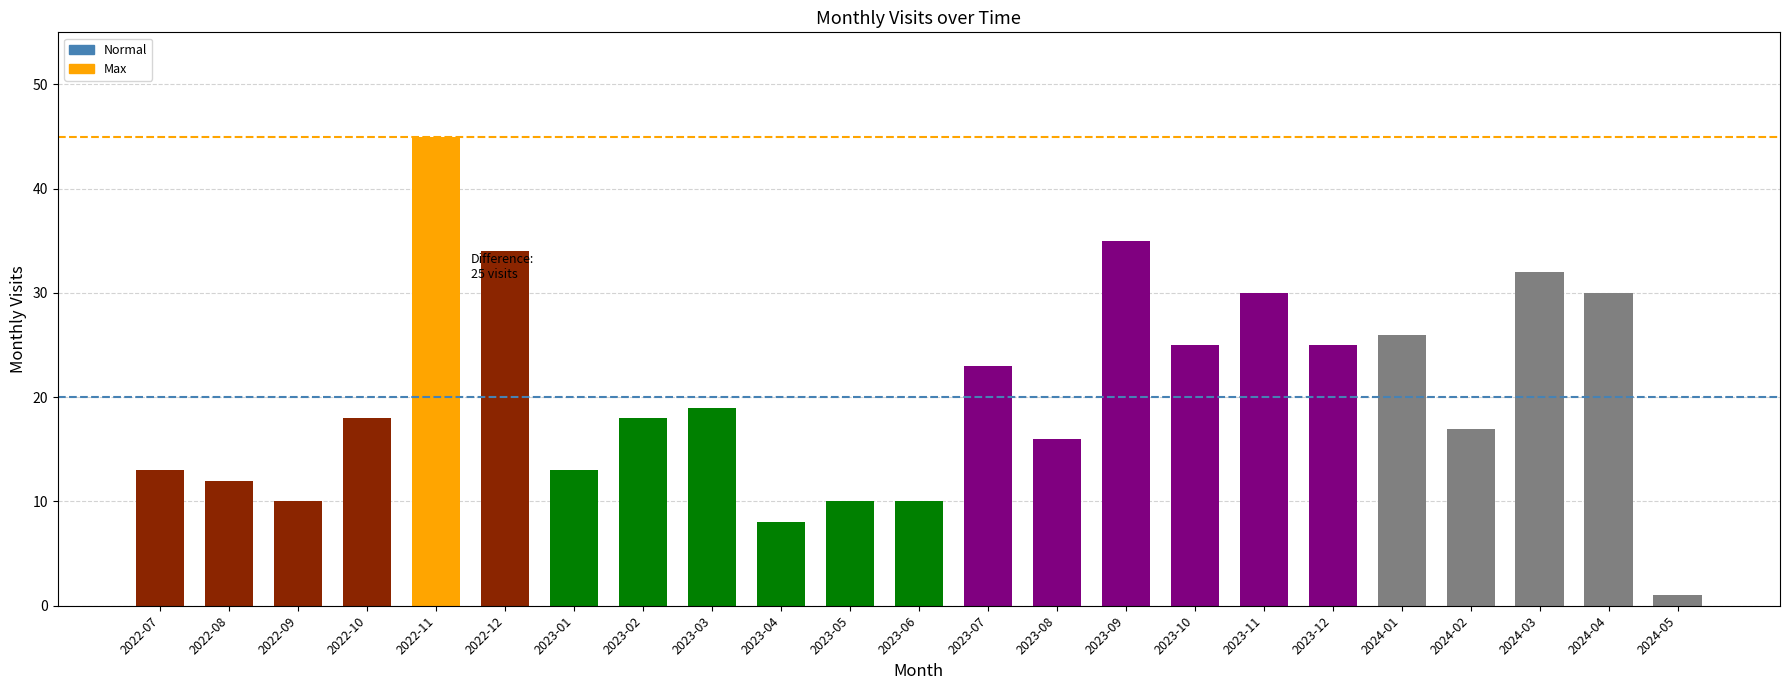

Are the bars grouped side by side (vs. stacked)?

No